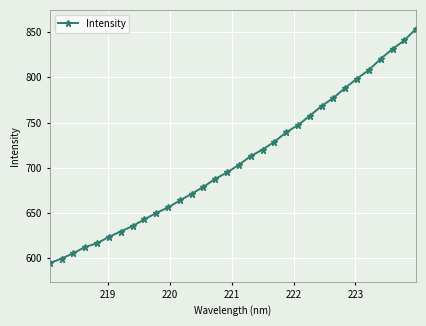

Count the number of values greater than 703.

16